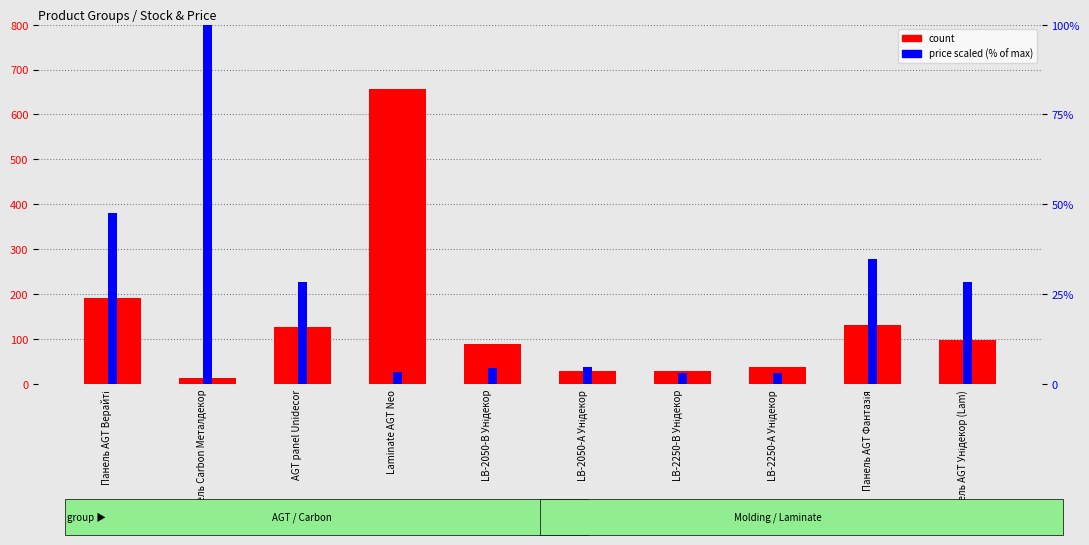

What value does the price scaled series have at Панель AGT Унідекор (Lam)?

14.2